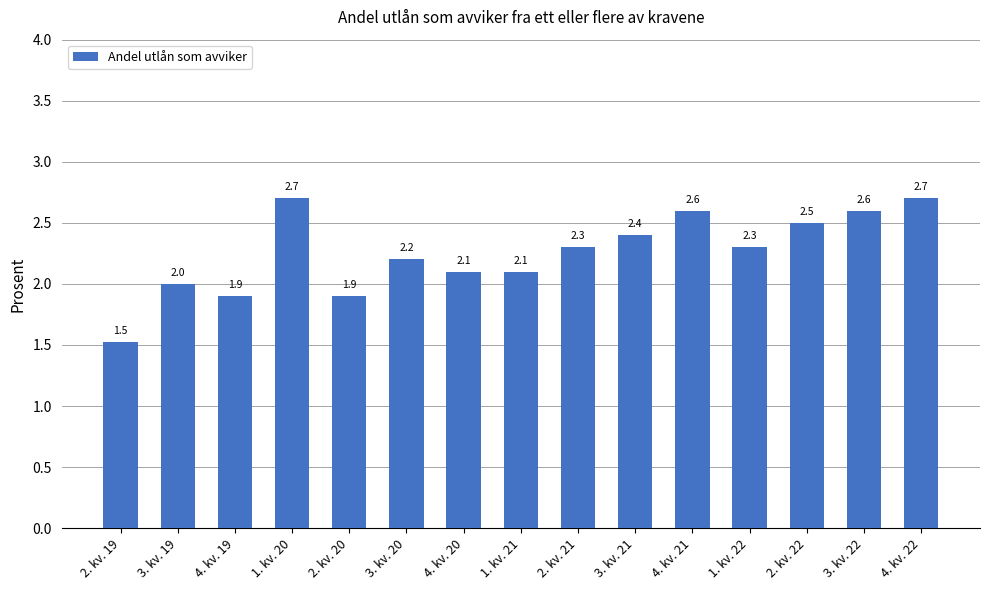

What is the change in value from 3. kv. 19 to 1. kv. 20?

+0.7